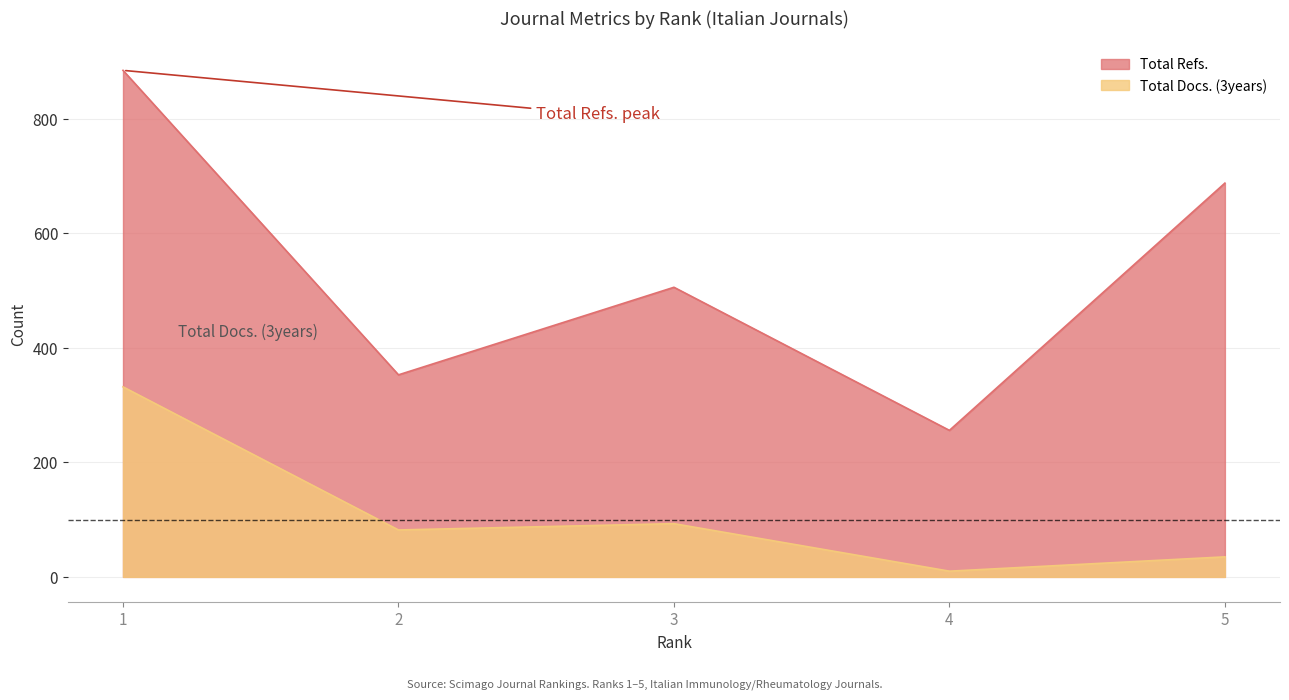

True or false: Total Docs. (3years) and Total Refs. cross at least once.

False